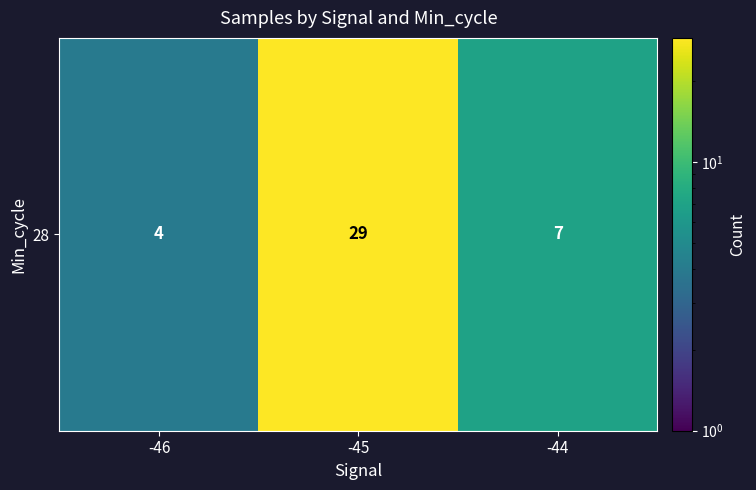

Reading left to right, extract all data points from this chart.

4	29	7